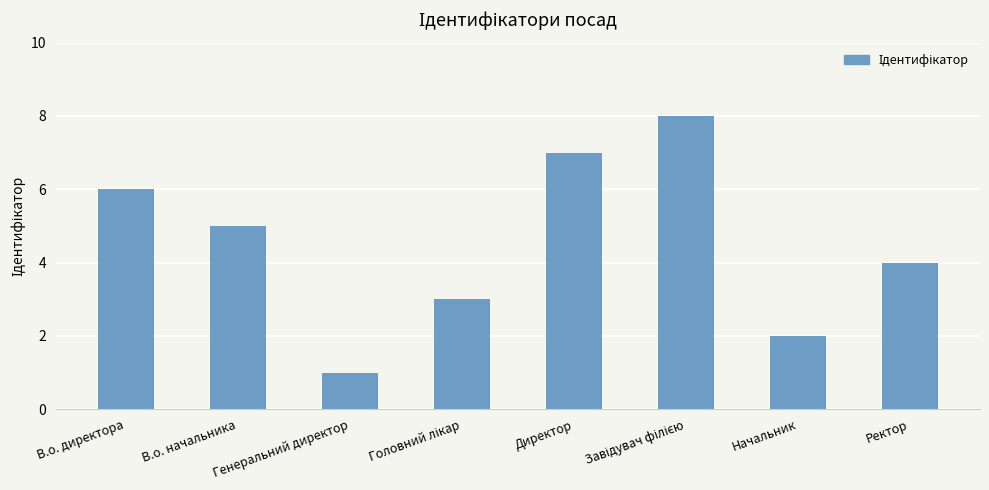

What is the smallest value displayed?

1